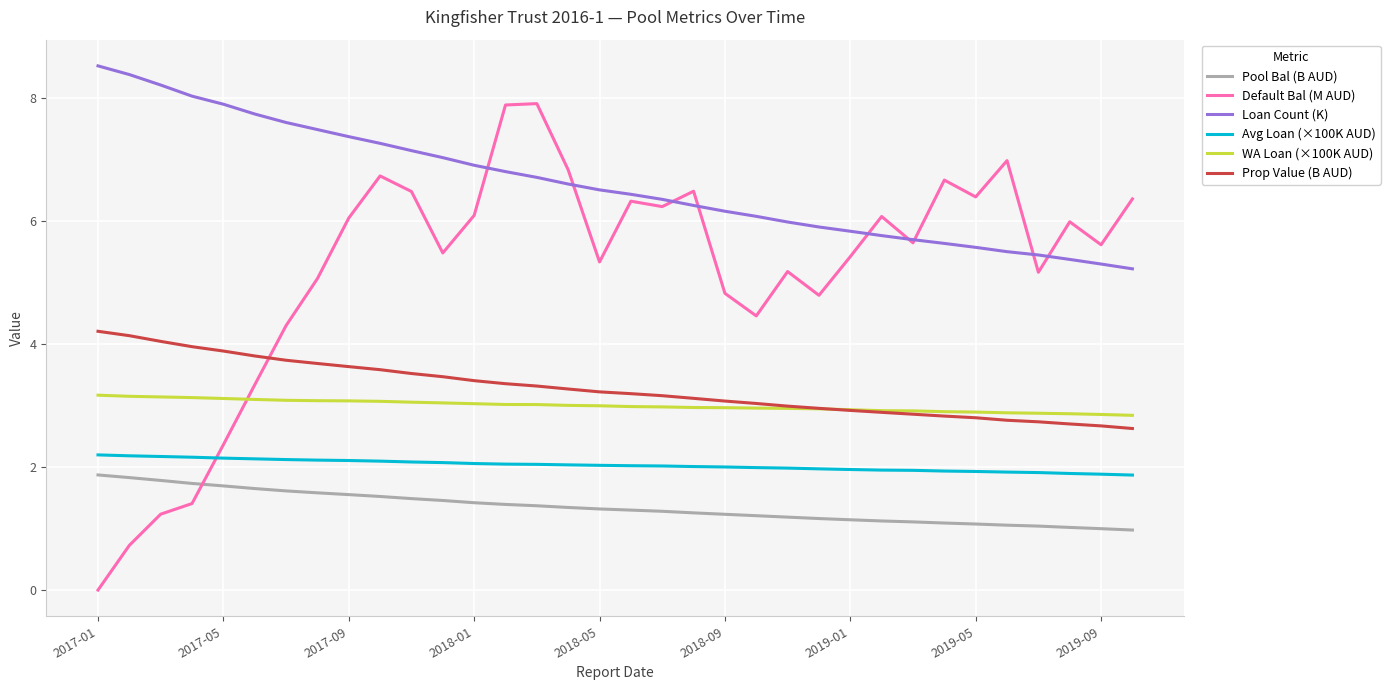

True or false: Prop Value (B AUD) and Loan Count (K) intersect in this chart.

False